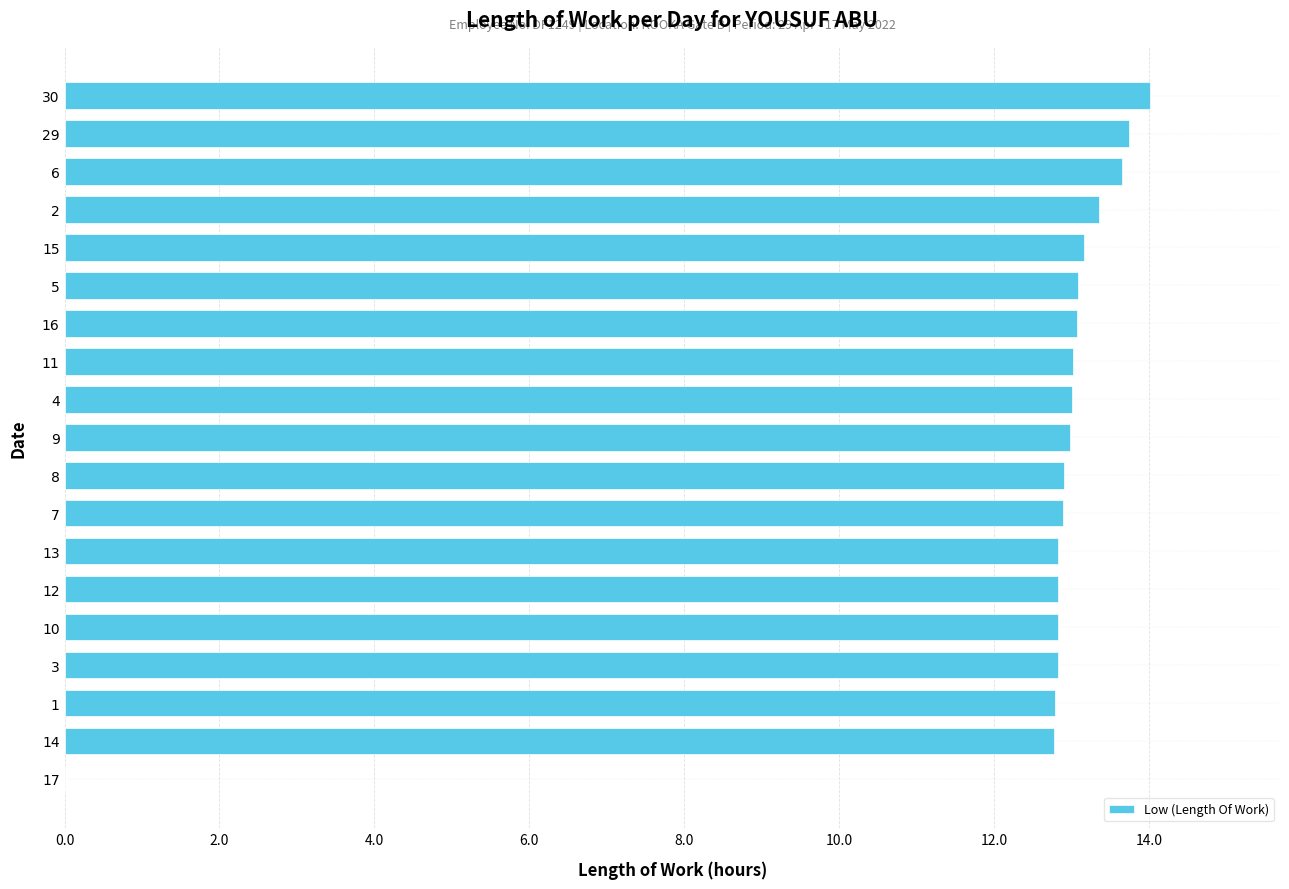

Is it true that the value at 9 is 19.7?

False